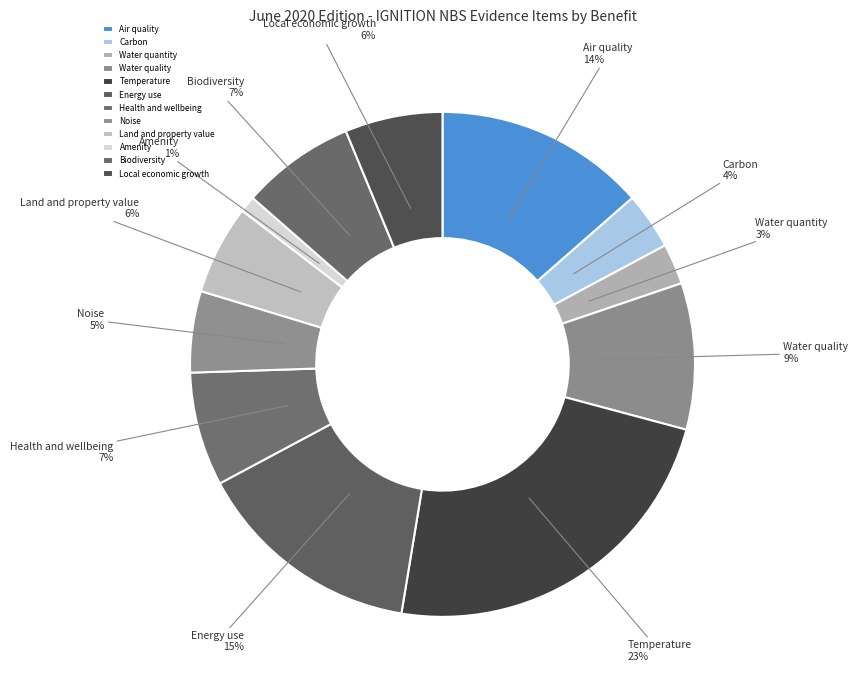

Is the sum of Carbon and Health and wellbeing greater than half?

No